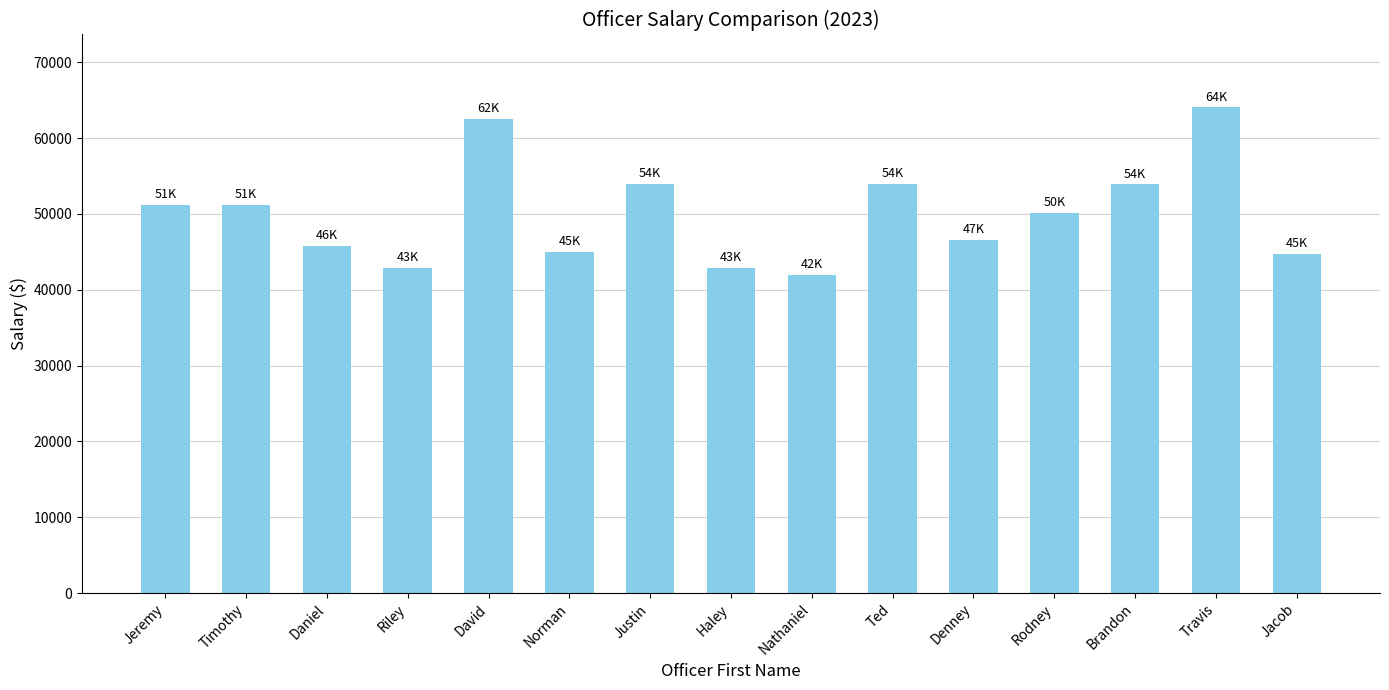

What is the approximate value at Justin?

54000